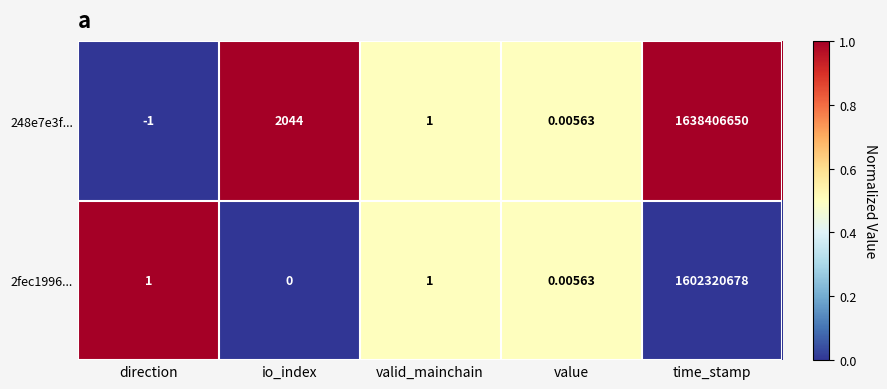

At which label does 248e7e3f... reach its minimum?

direction